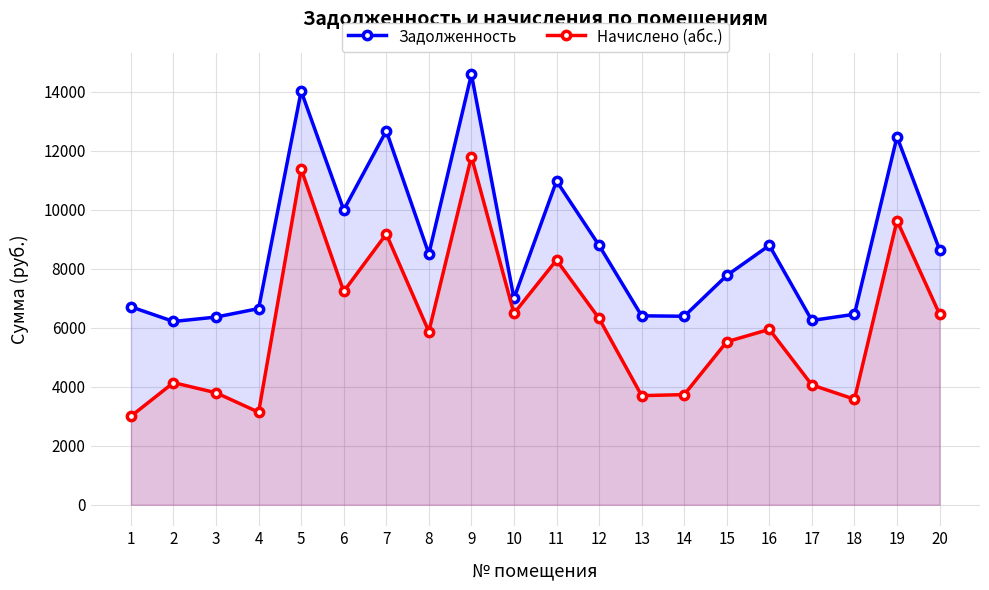

At which category does the chart reach its minimum across all series?

1